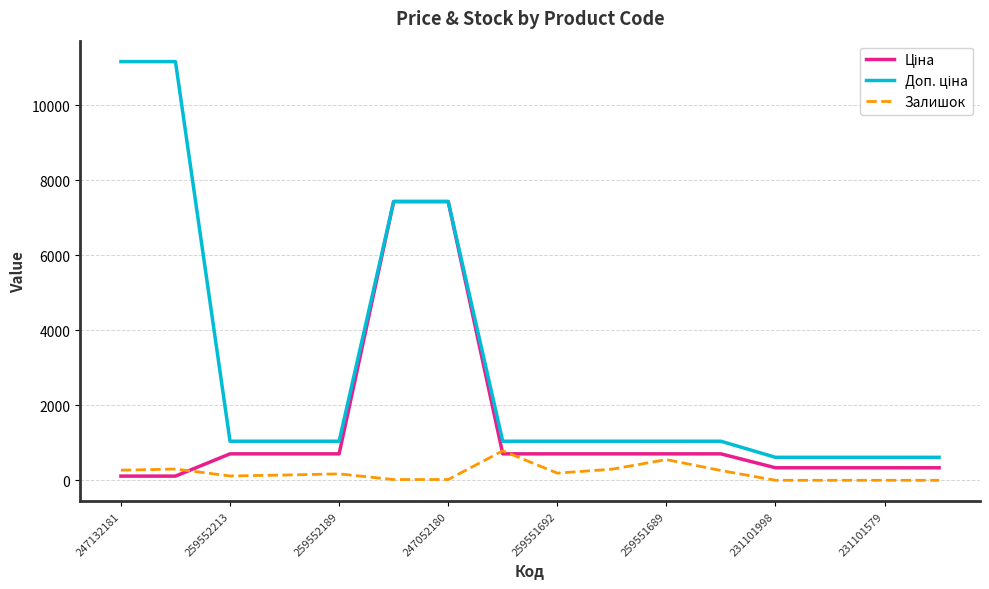

Which series has the largest range (max minus min)?

Доп. ціна